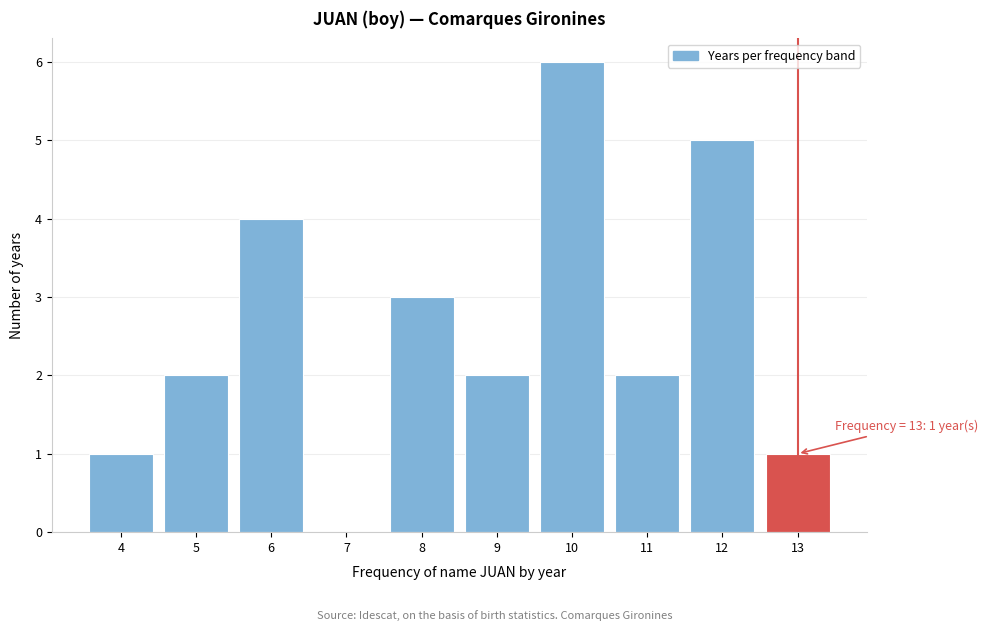

Reading left to right, transcribe all the data shown in this chart.

4=1	5=2	6=4	7=0	8=3	9=2	10=6	11=2	12=5	13=1